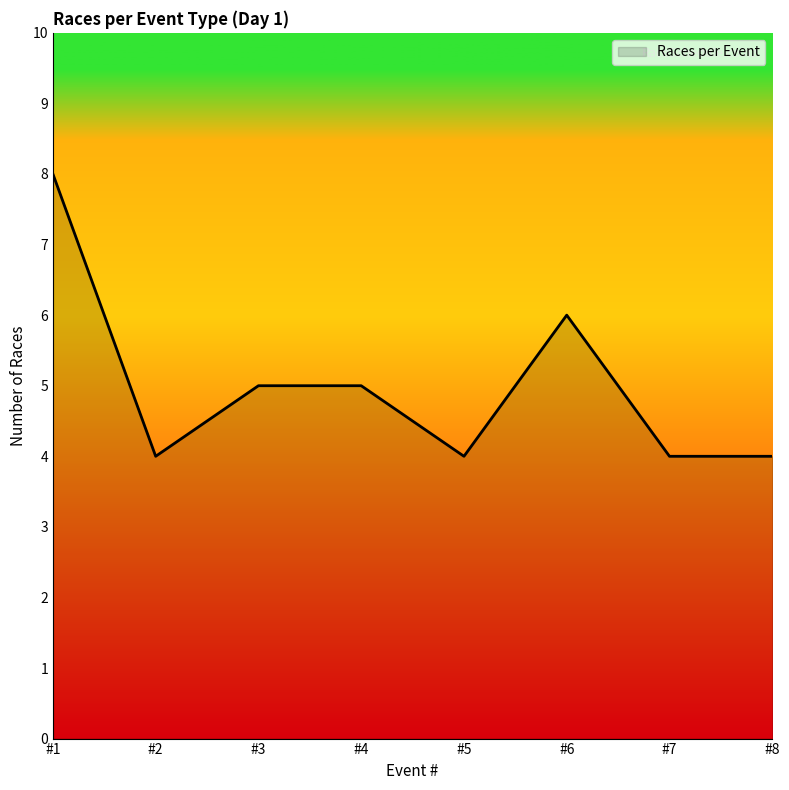

Is it true that the value at #1 is 8?

True